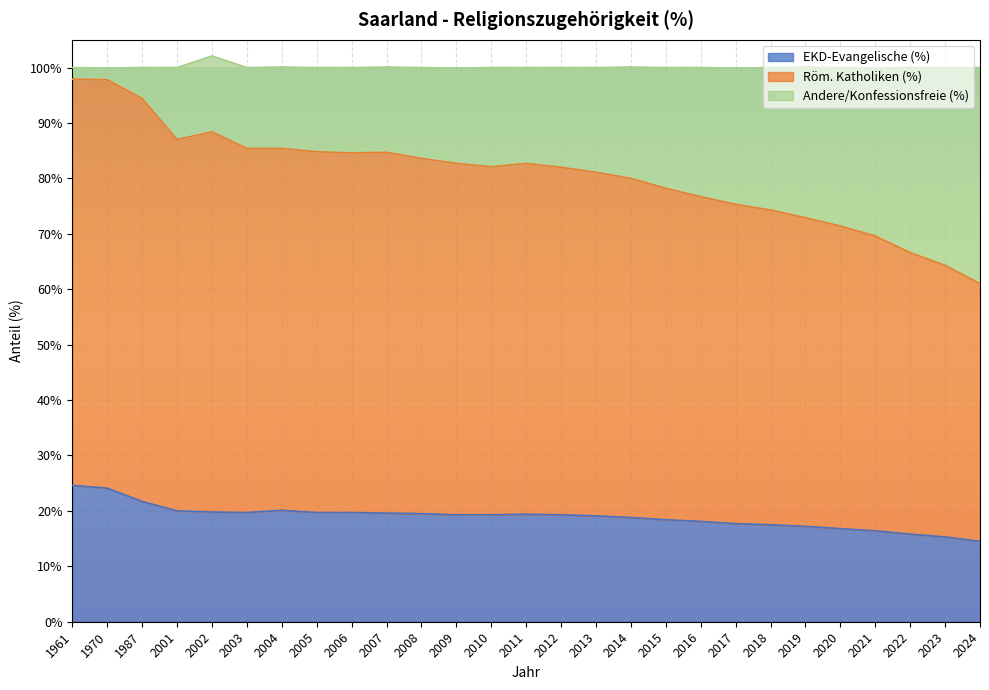

At which category does Röm. Katholiken (%) reach its first local valley?

2001